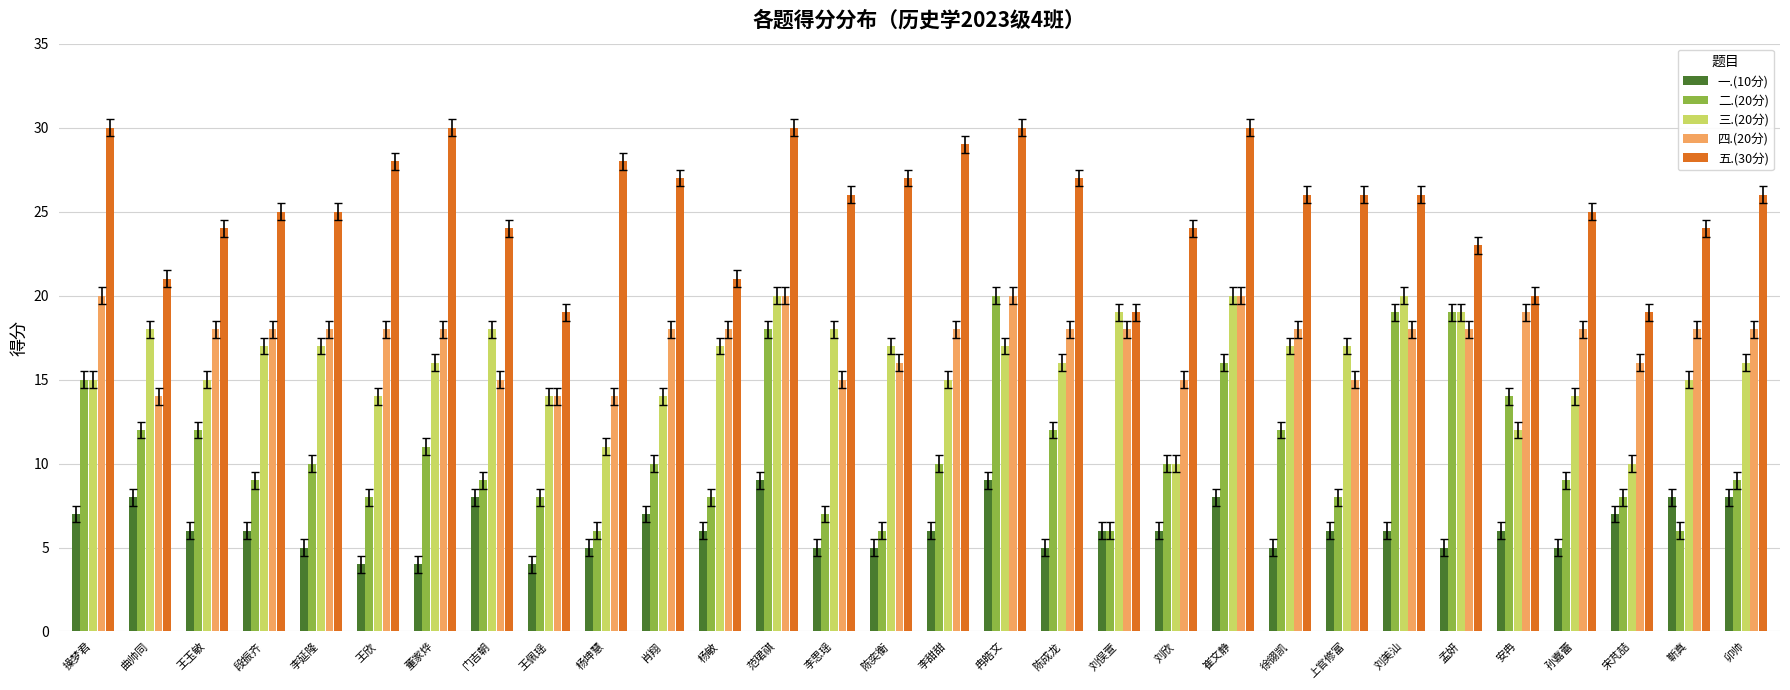

The value of 五.(30分) at 王玉敏 is 36. True or false?

False